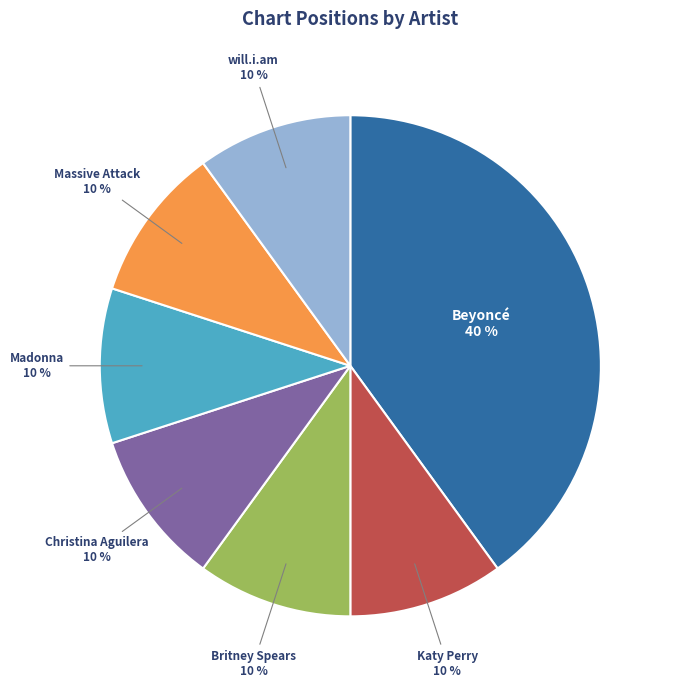

How many slices are in this pie chart?

7